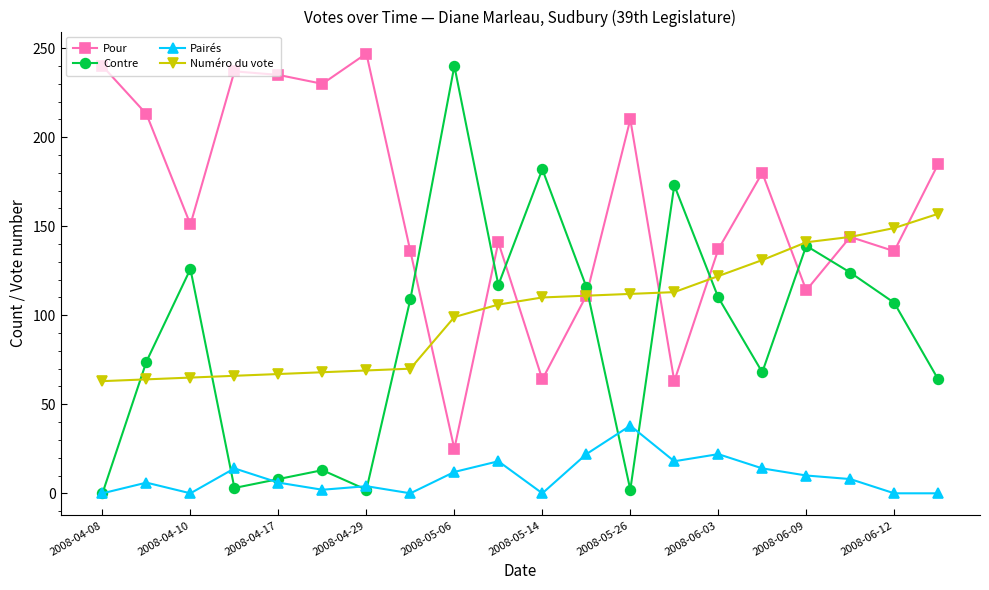

How many interior local valleys does the Pour series have?

7